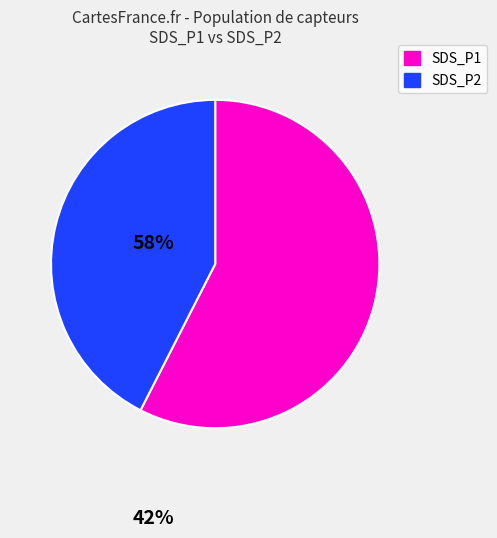

Combined, do SDS_P2 and SDS_P1 account for over 50%?

Yes